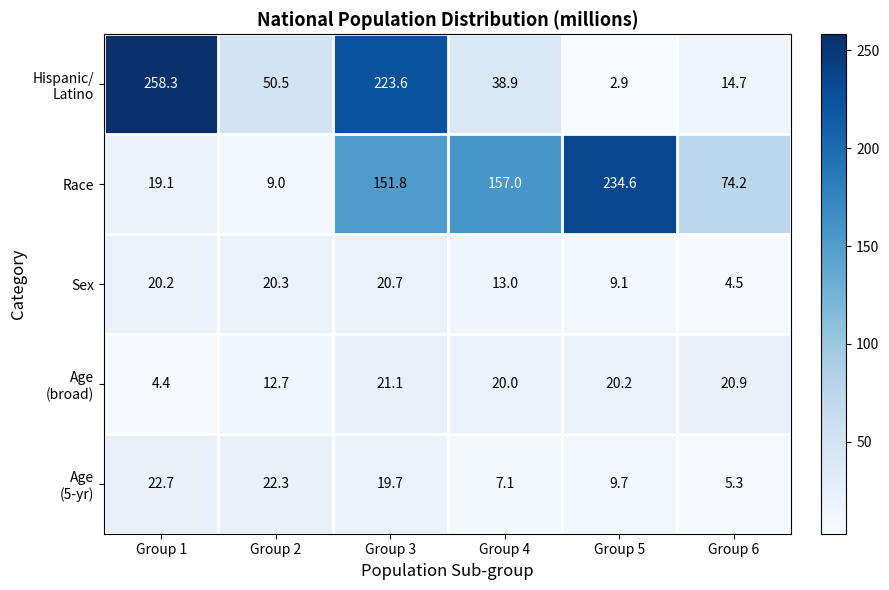

The value of Sex at Group 6 is 6.0. True or false?

False